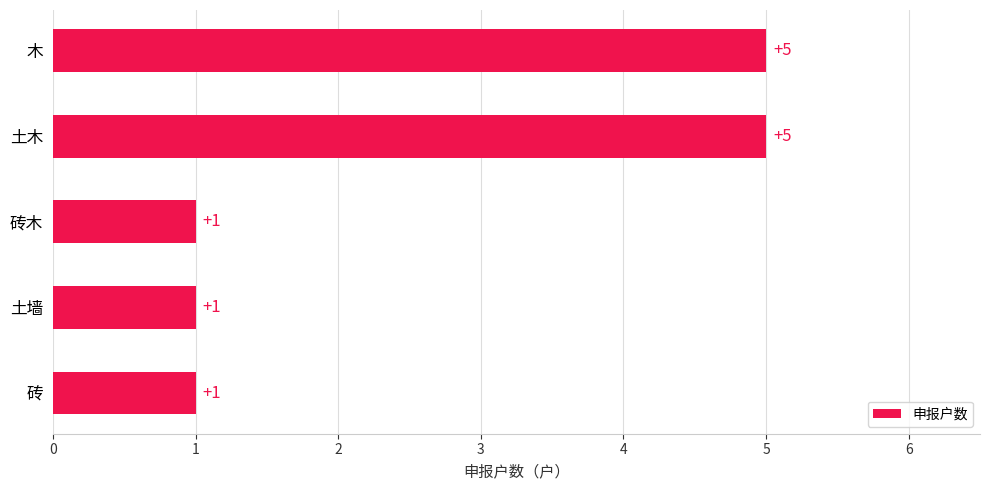

Approximately how many times larger is the value at 木 compared to 土木?

1.0